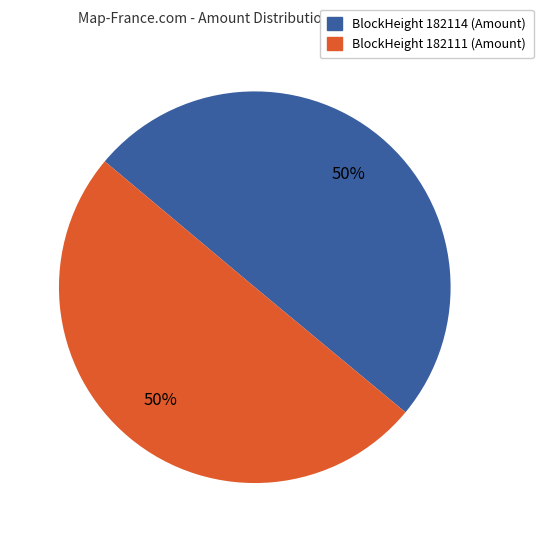

To the nearest percent, what is the average slice percentage?

50%